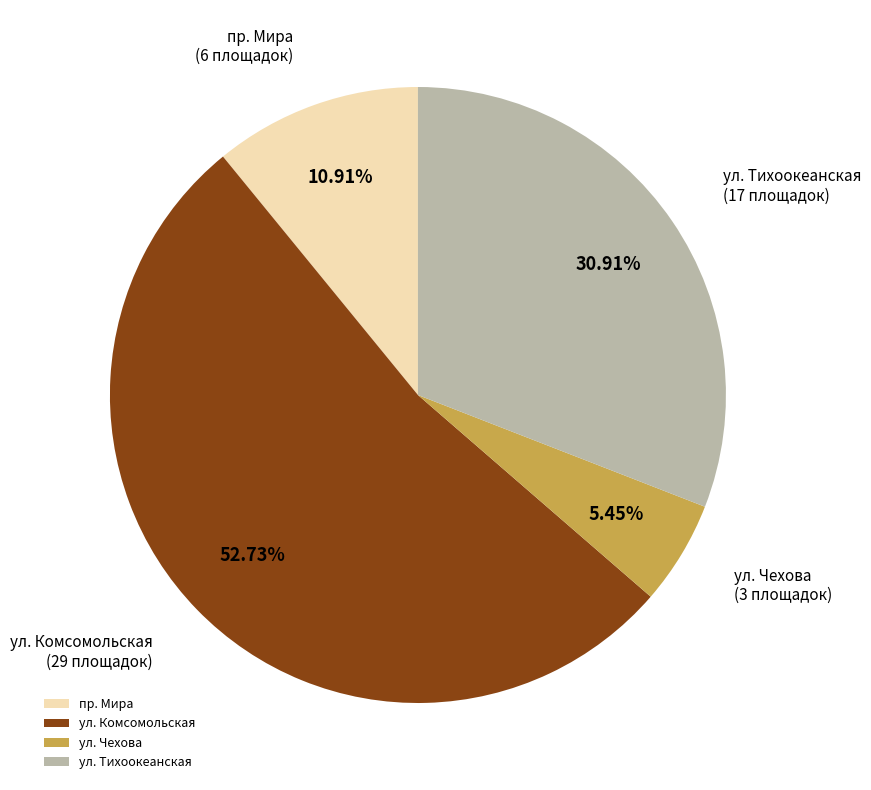

Which has a higher value, пр. Мира or ул. Тихоокеанская?

ул. Тихоокеанская